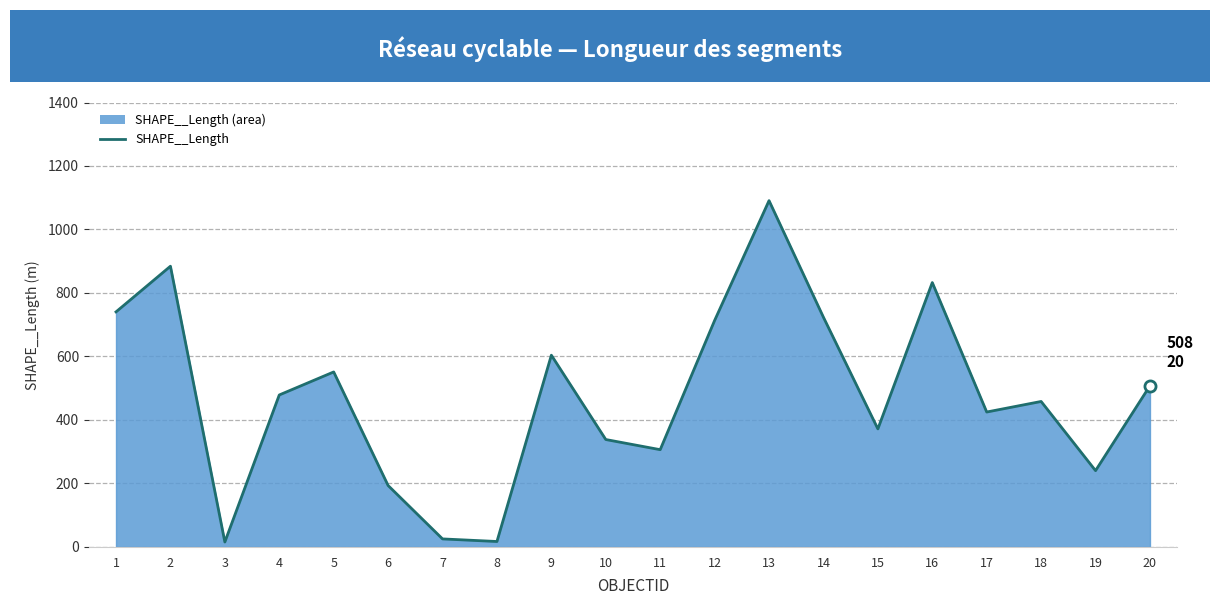

Which has a higher value, 17 or 19?

17